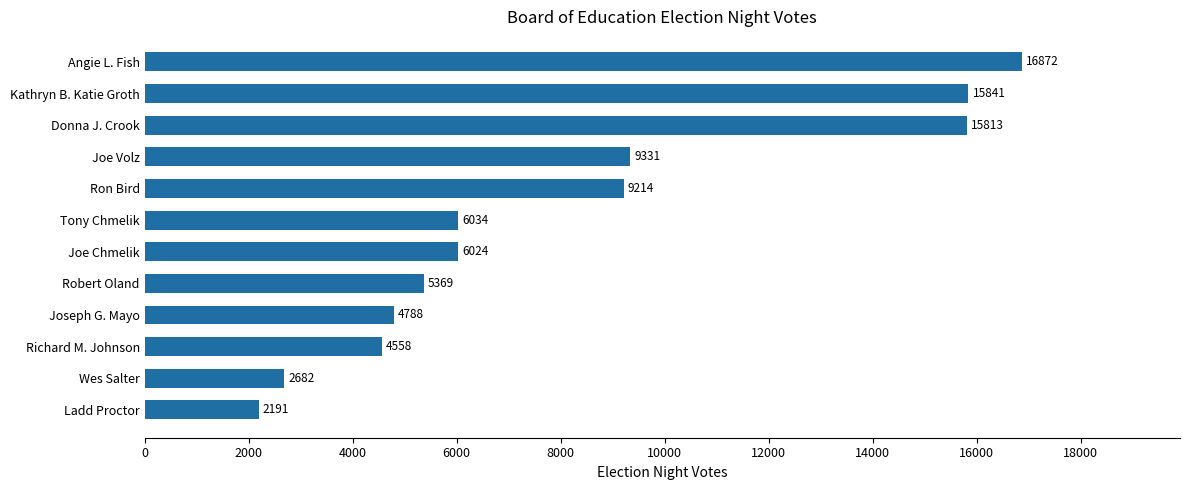

The chart shows a value of 3069 at Ladd Proctor. True or false?

False